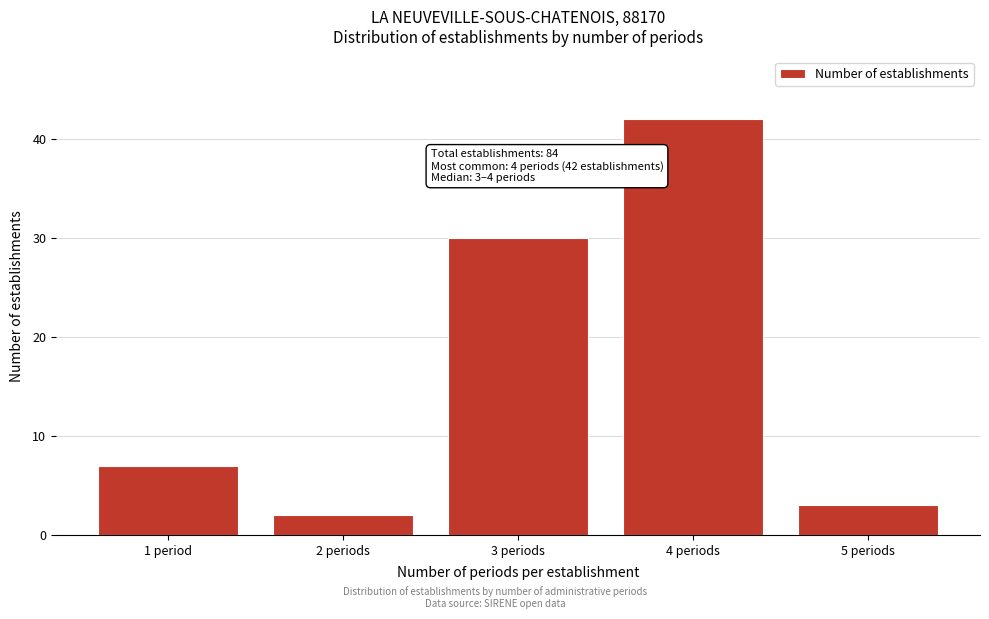

Reading left to right, transcribe all the data shown in this chart.

7	2	30	42	3